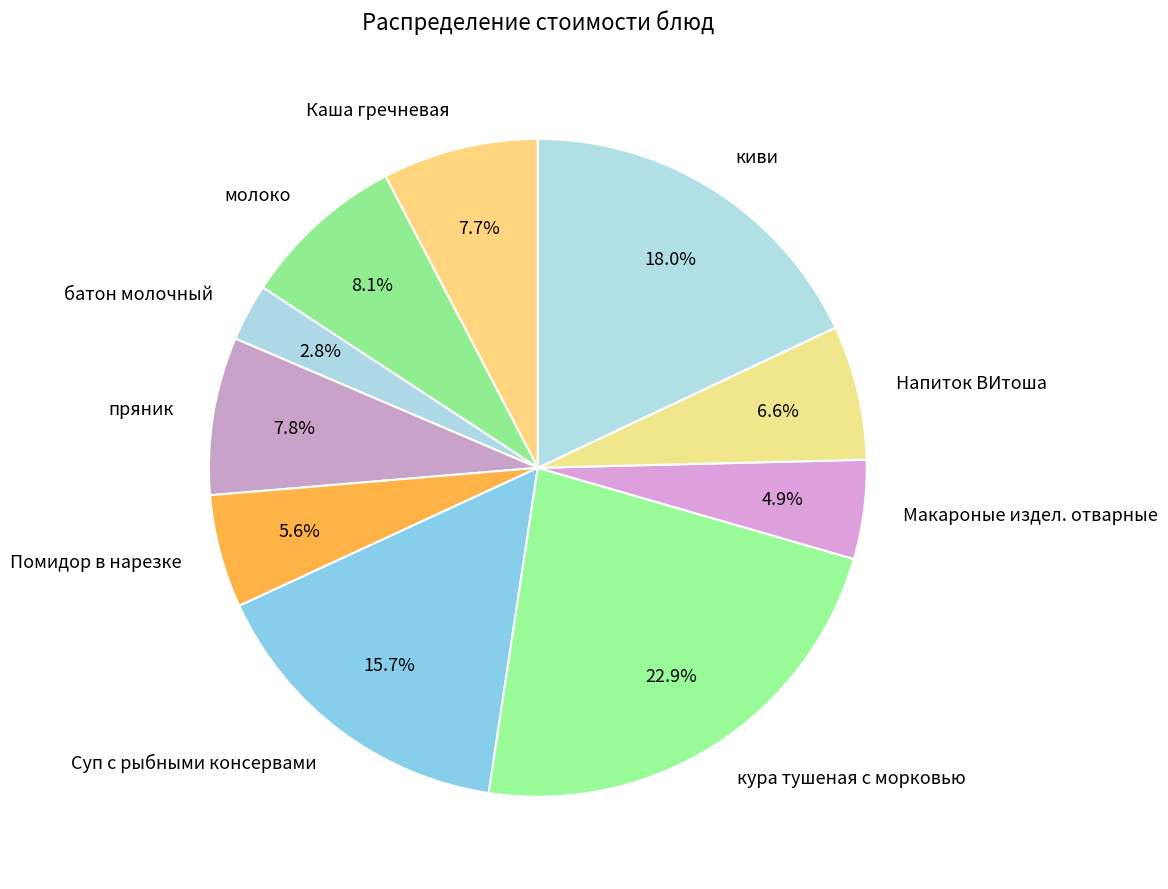

Which slice is the smallest?

батон молочный